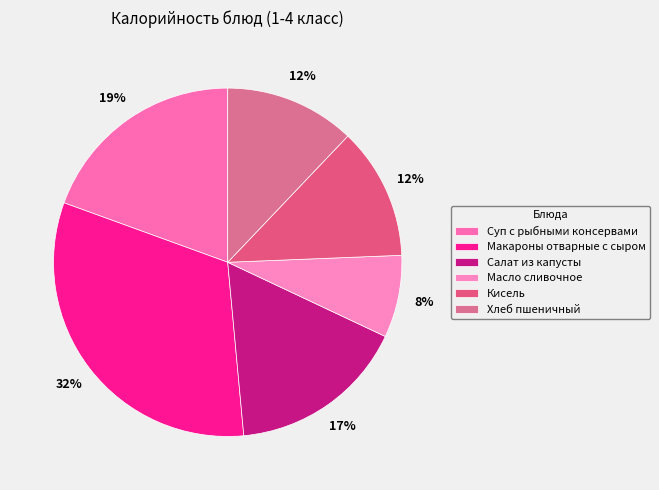

Between Салат из капусты and Кисель, which is larger?

Салат из капусты